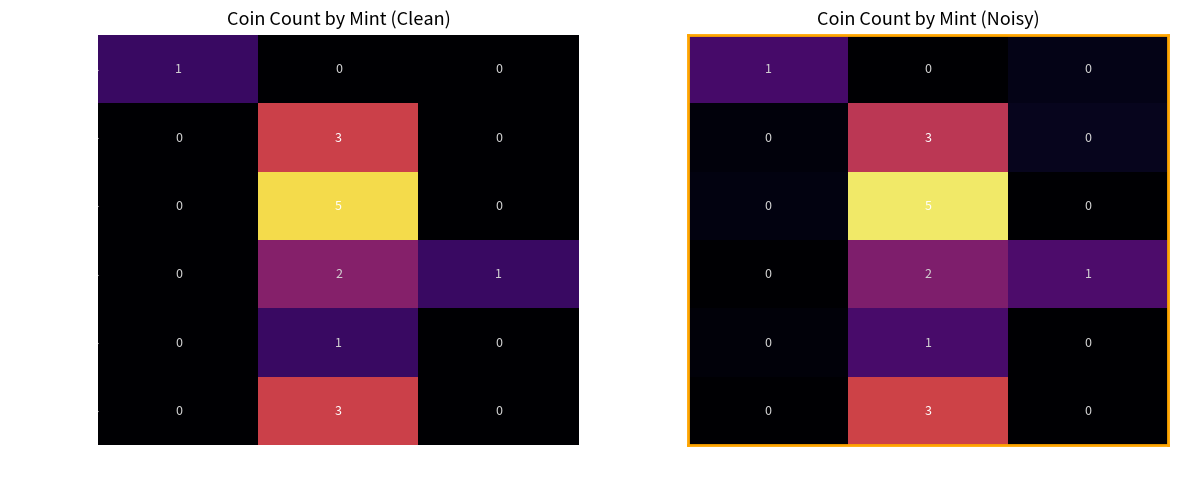

Which series changed the most between Ptolemy III and Ptolemy IV?

Tyre